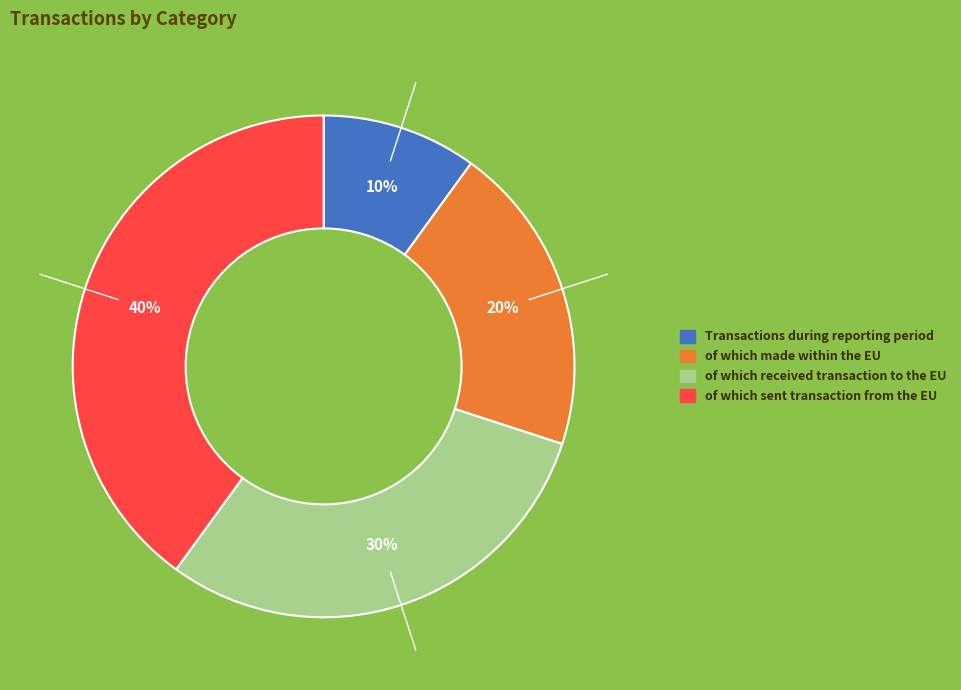

To the nearest percent, what percentage of the pie is of which made within the EU?

20%